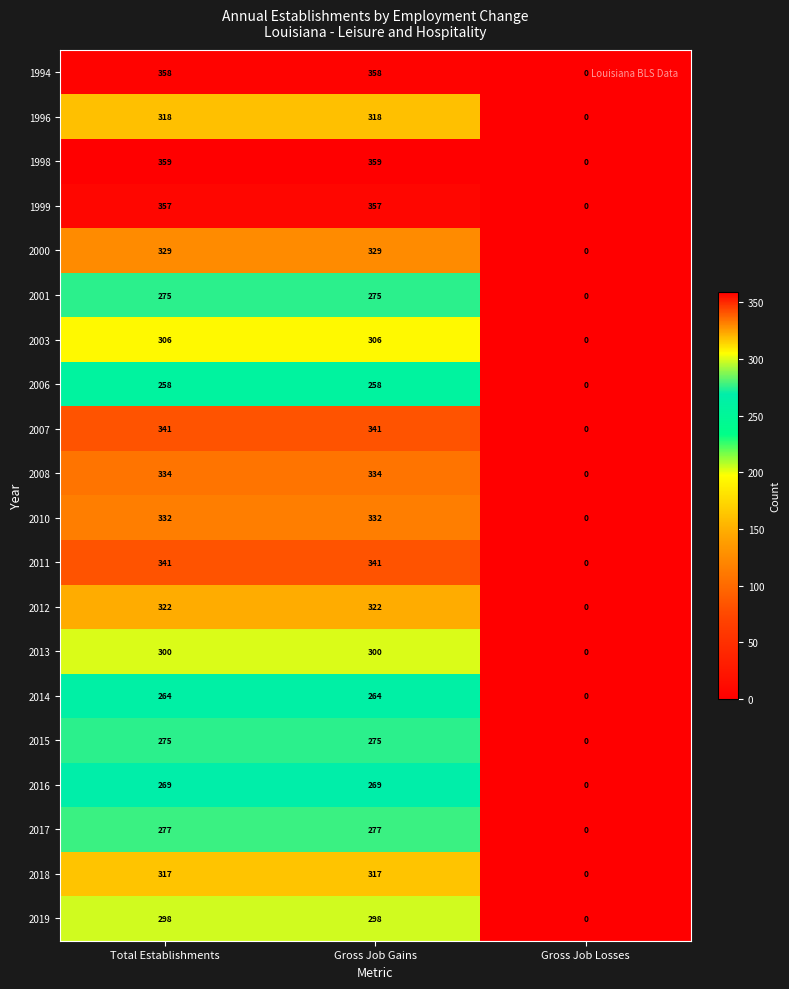

At which label is 2007 closest to 170?

Gross Job Losses